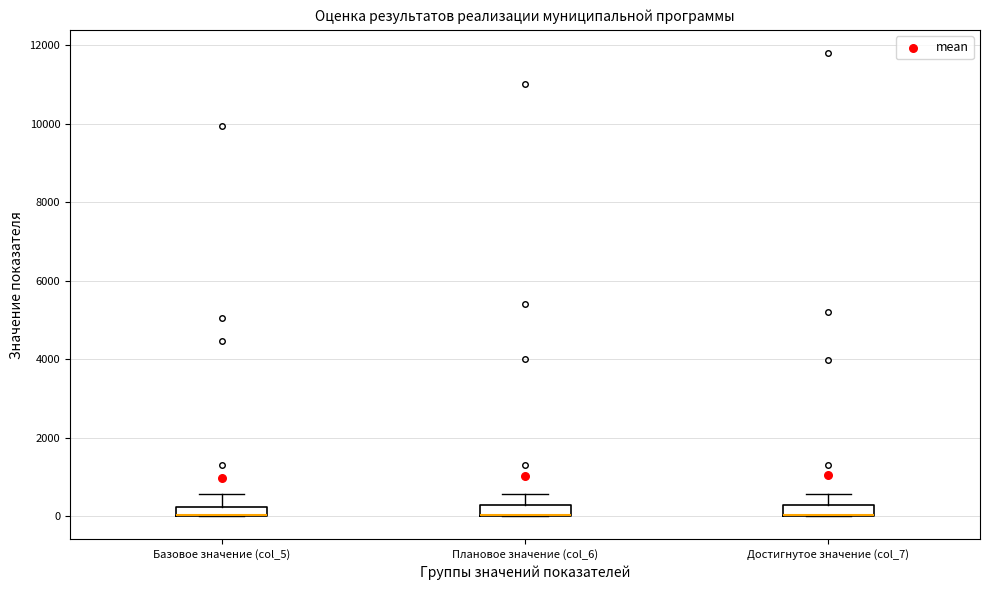

Where does the upper whisker of the box for Достигнутое значение (col_7) end on the y-axis? The values are not printed on the chart, so give them approximately, as read against the axis.

600